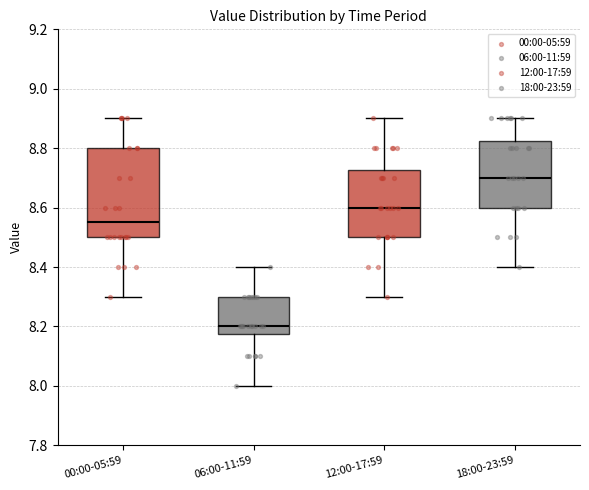

Reading left to right, read every box against the y-axis: the position of its median line, the range the box covers, and the ends of its whiskers. The values are not printed on the chart, so give them approximately, as read against the axis.

00:00-05:59: median 8.56, box 8.50 to 8.80, whiskers 8.30 to 8.90
06:00-11:59: median 8.20, box 8.18 to 8.30, whiskers 8.00 to 8.40
12:00-17:59: median 8.60, box 8.50 to 8.72, whiskers 8.30 to 8.90
18:00-23:59: median 8.70, box 8.60 to 8.82, whiskers 8.40 to 8.90